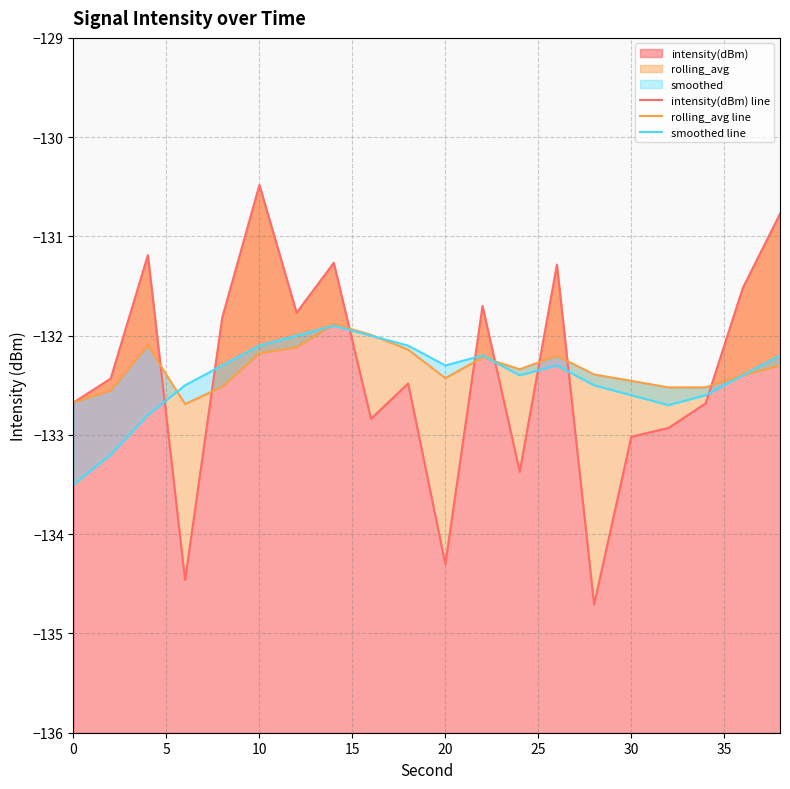

What is the minimum value for rolling_avg line?

-132.7